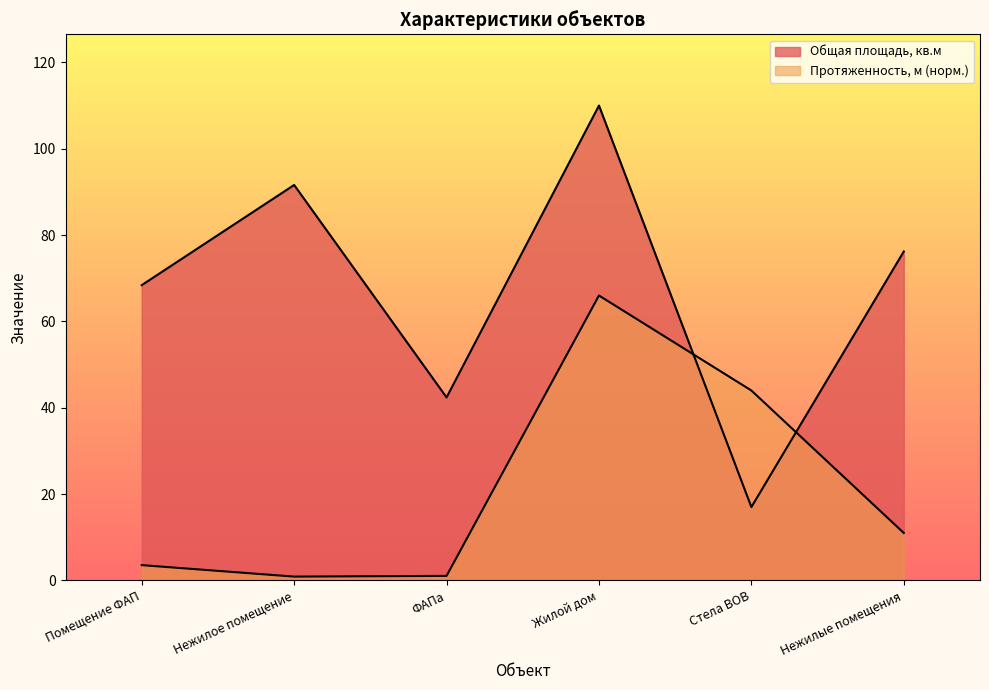

Count the number of categories in the chart.

6